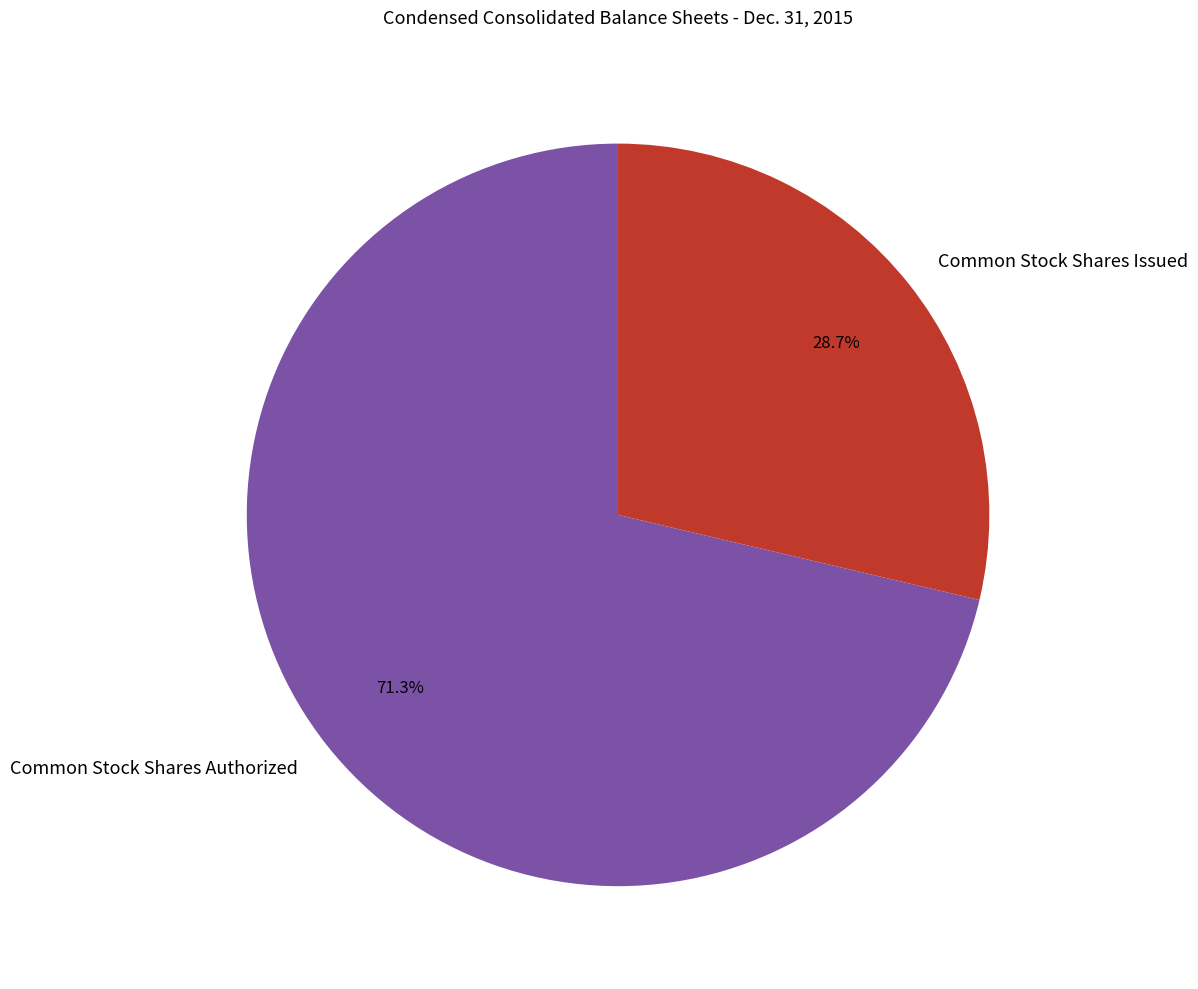

Rank the categories by value from lowest to highest.

Common Stock Shares Issued, Common Stock Shares Authorized